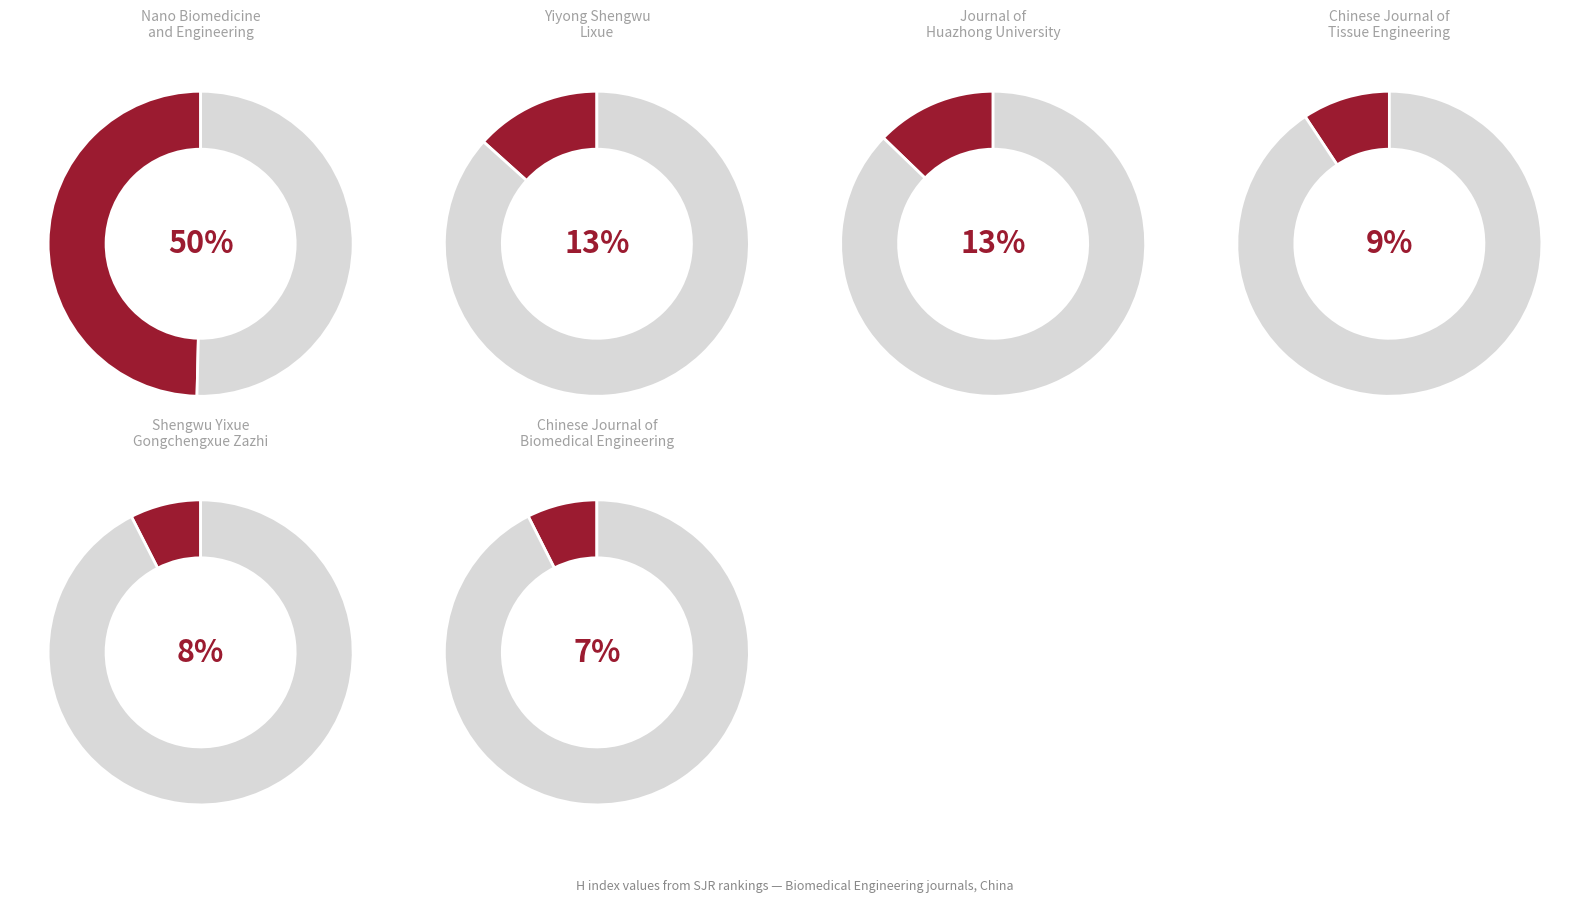

Do Yiyong Shengwu Lixue and Chinese Journal of Tissue Engineering together represent more than half of the pie?

No